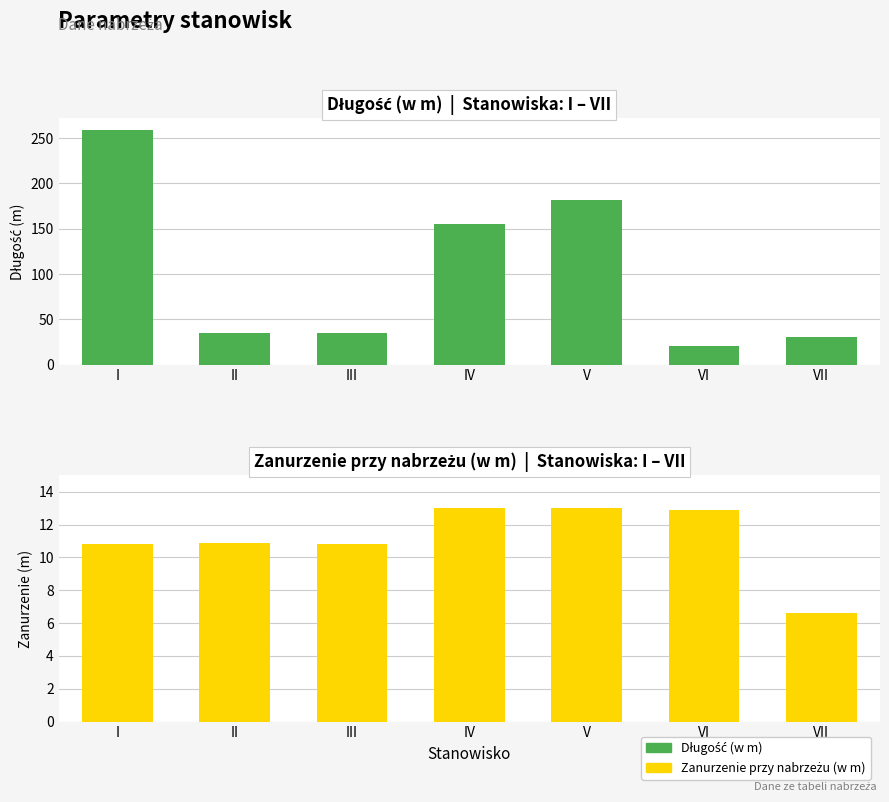

What is the difference between the maximum and minimum values in the Zanurzenie przy nabrzeżu (w m) series?

6.4